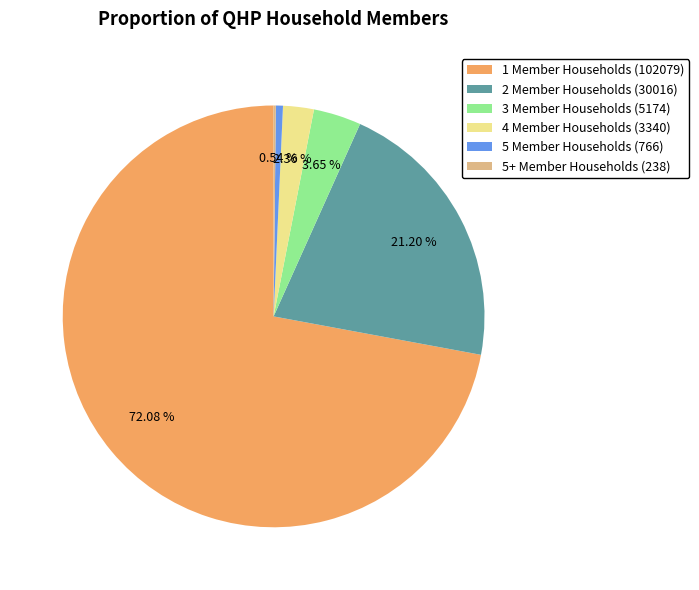

What percentage is the 2 Member Households slice, to the nearest percent?

21%